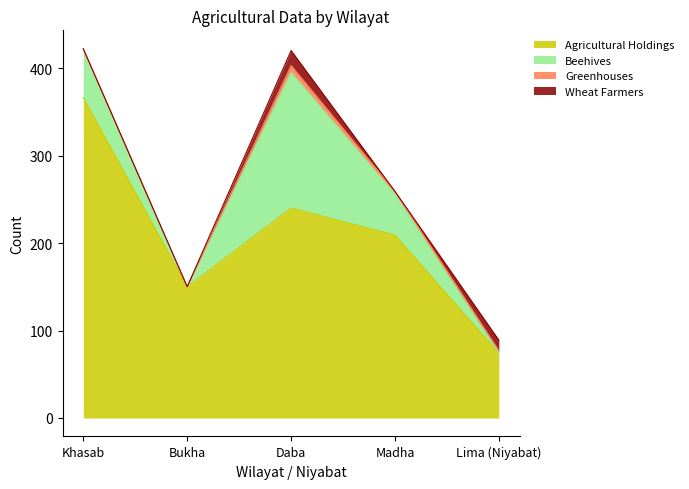

Does the chart display data point markers on the line(s)?

No